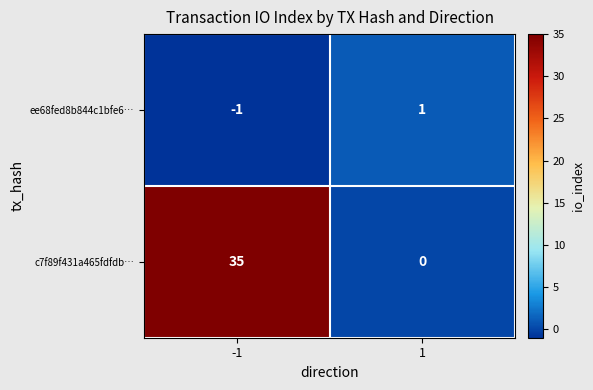

What is the greatest value displayed?

35